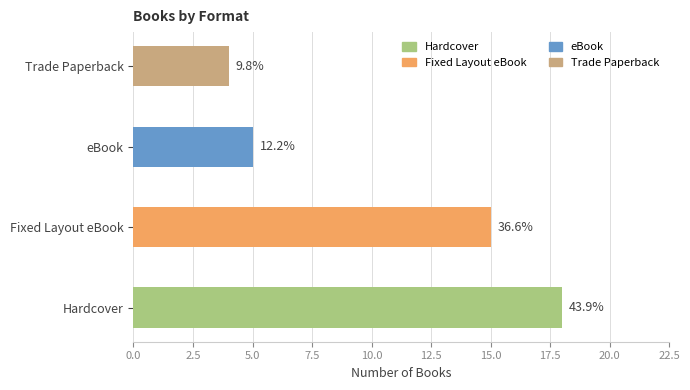

What is the greatest value displayed?

18